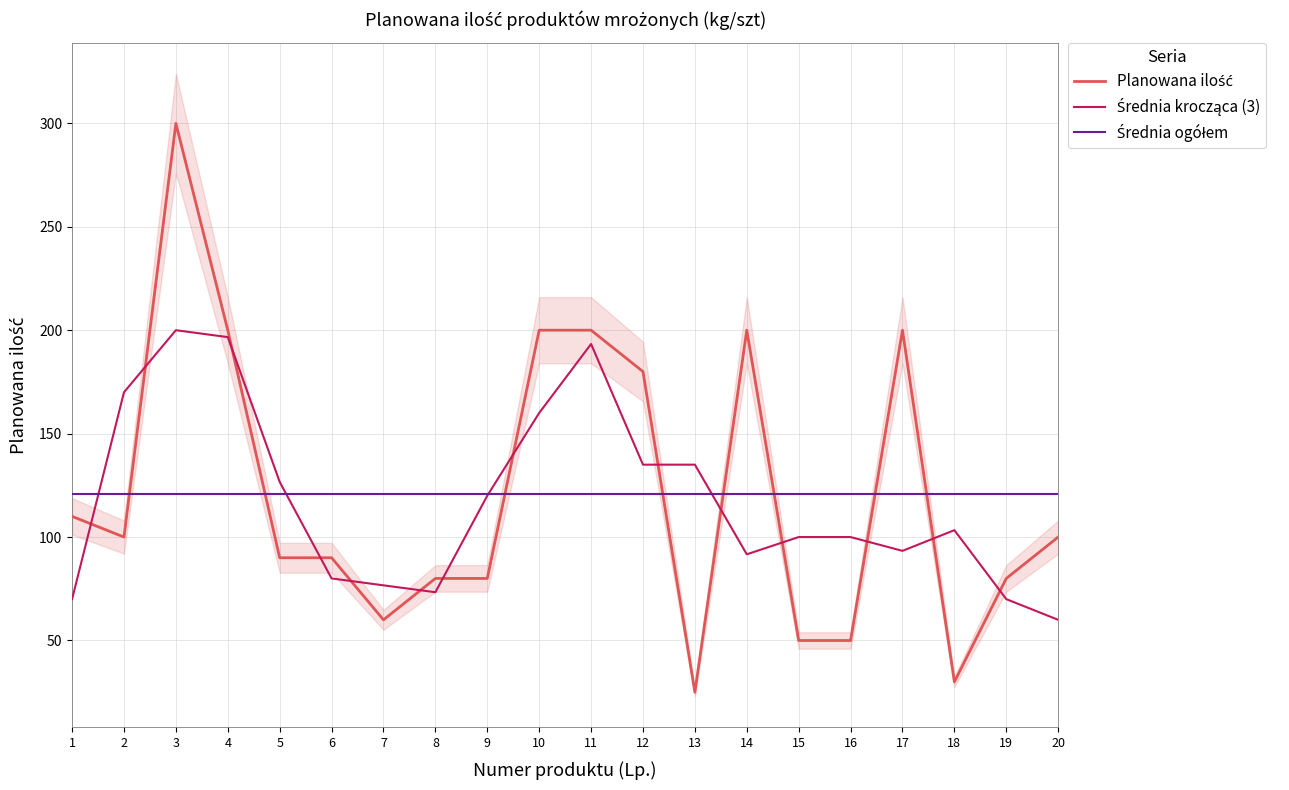

Reading left to right, what are all the values shown in this chart?

Planowana ilość: 1=110.0	2=100.0	3=300.0	4=200.0	5=90.0	6=90.0	7=60.0	8=80.0	9=80.0	10=200.0	11=200.0	12=180.0	13=25.0	14=200.0	15=50.0	16=50.0	17=200.0	18=30.0	19=80.0	20=100.0
Średnia krocząca (3): 1=70.0	2=170.0	3=200.0	4=196.7	5=126.7	6=80.0	7=76.7	8=73.3	9=120.0	10=160.0	11=193.3	12=135.0	13=135.0	14=91.7	15=100.0	16=100.0	17=93.3	18=103.3	19=70.0	20=60.0
Średnia ogółem: 1=121.0	2=121.0	3=121.0	4=121.0	5=121.0	6=121.0	7=121.0	8=121.0	9=121.0	10=121.0	11=121.0	12=121.0	13=121.0	14=121.0	15=121.0	16=121.0	17=121.0	18=121.0	19=121.0	20=121.0